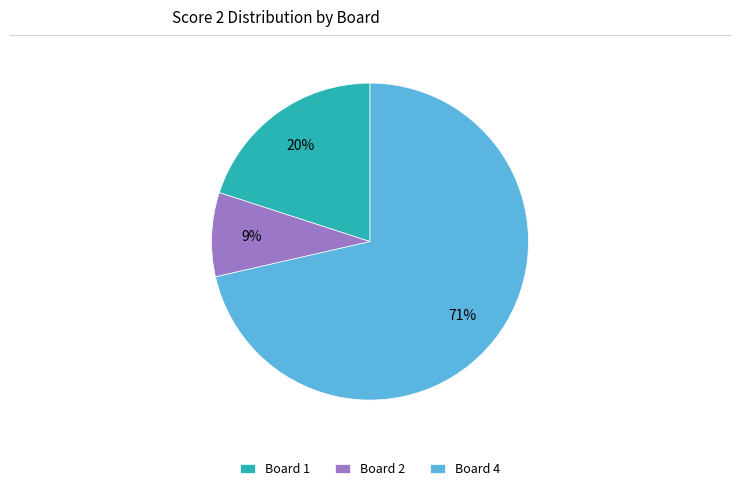

Which slice is the largest?

Board 4